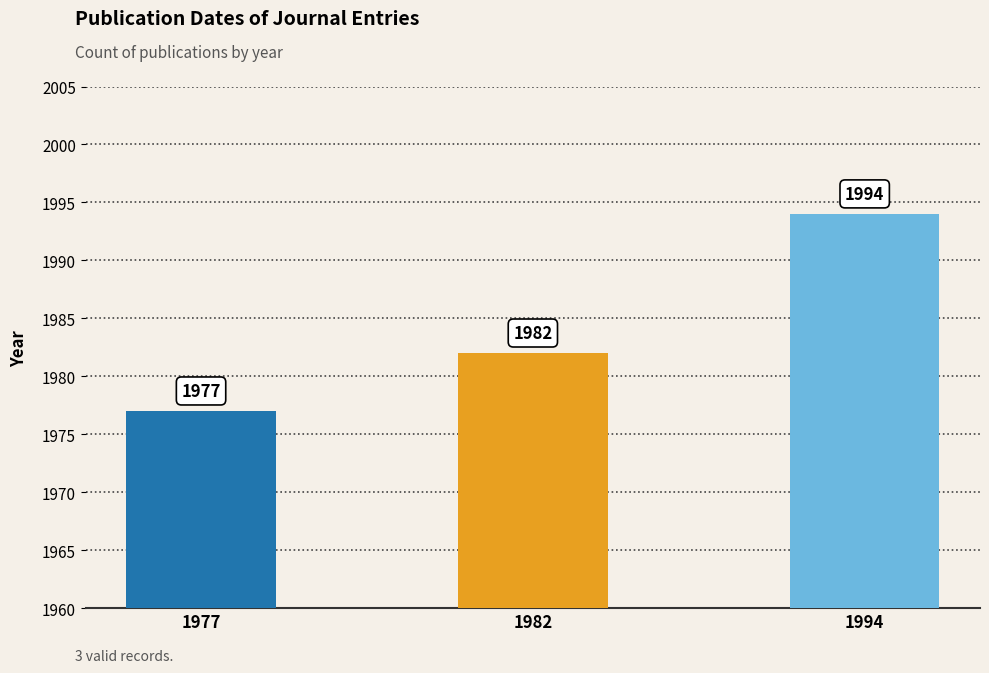

What is the greatest value displayed?

1994